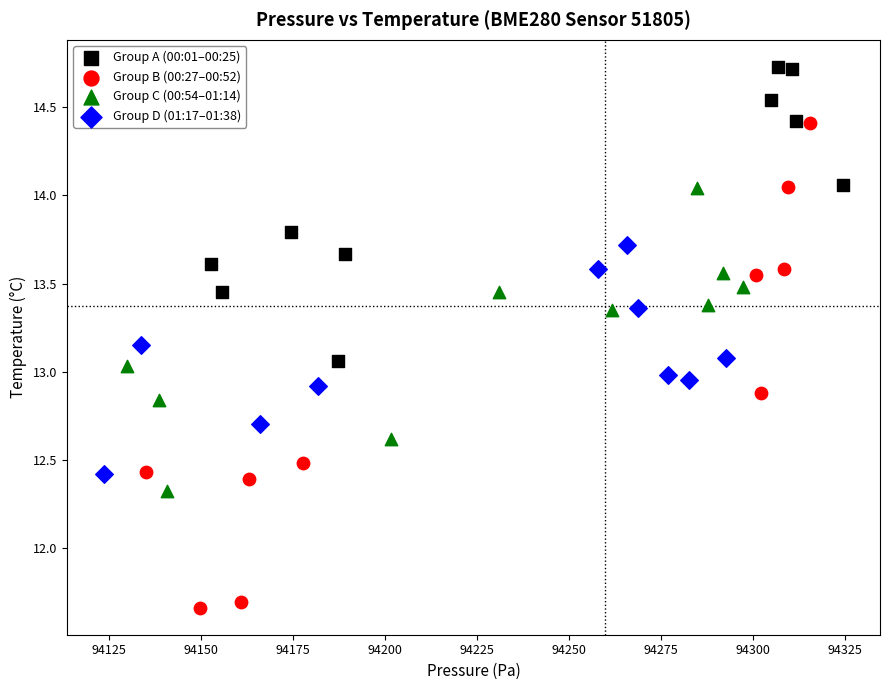

Which series contains the highest Y value?

Group A (00:01–00:25)